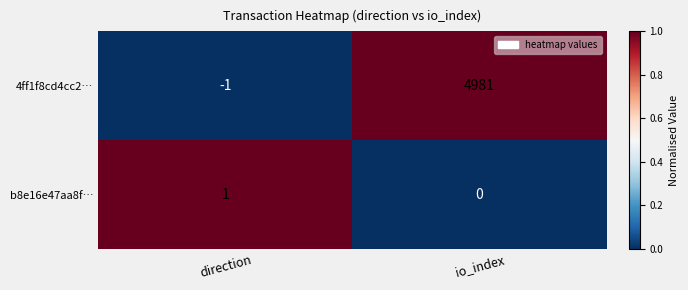

List the series in order of their overall mean, lowest first.

b8e16e47aa8f…, 4ff1f8cd4cc2…